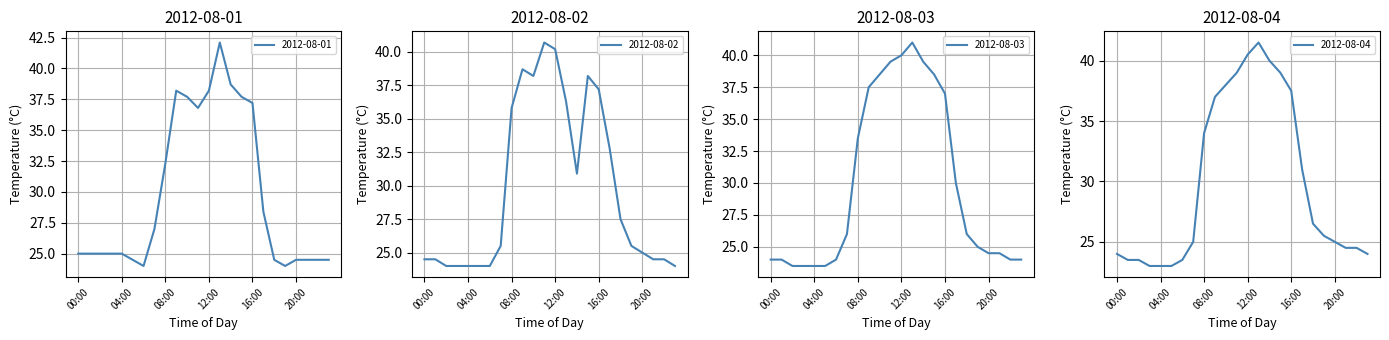

Which category has the lowest value in the 2012-08-04 series?

03:00